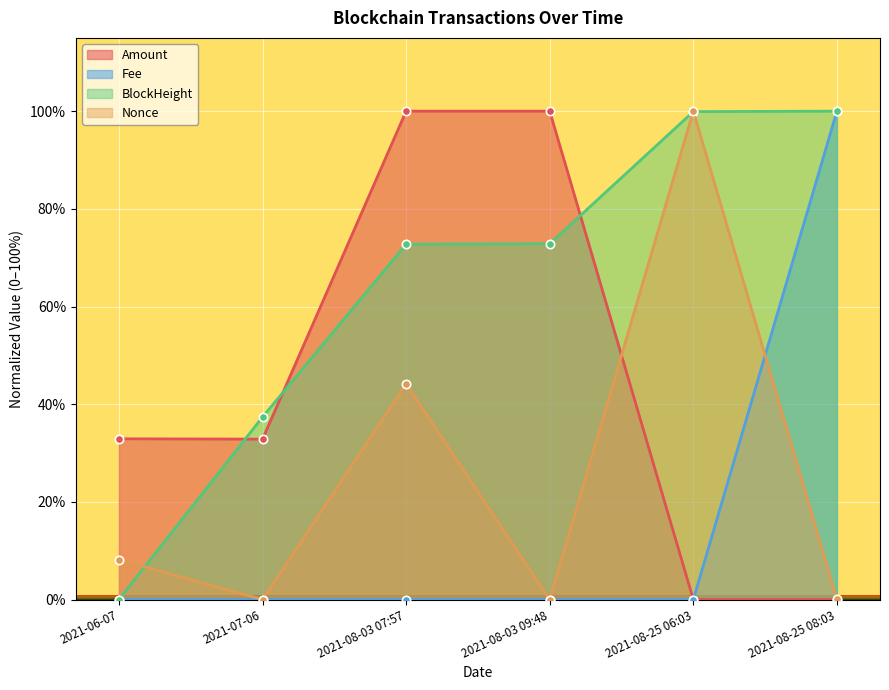

At 2021-08-25 06:03, list the series in order from smallest to largest.

Fee, Amount, BlockHeight, Nonce